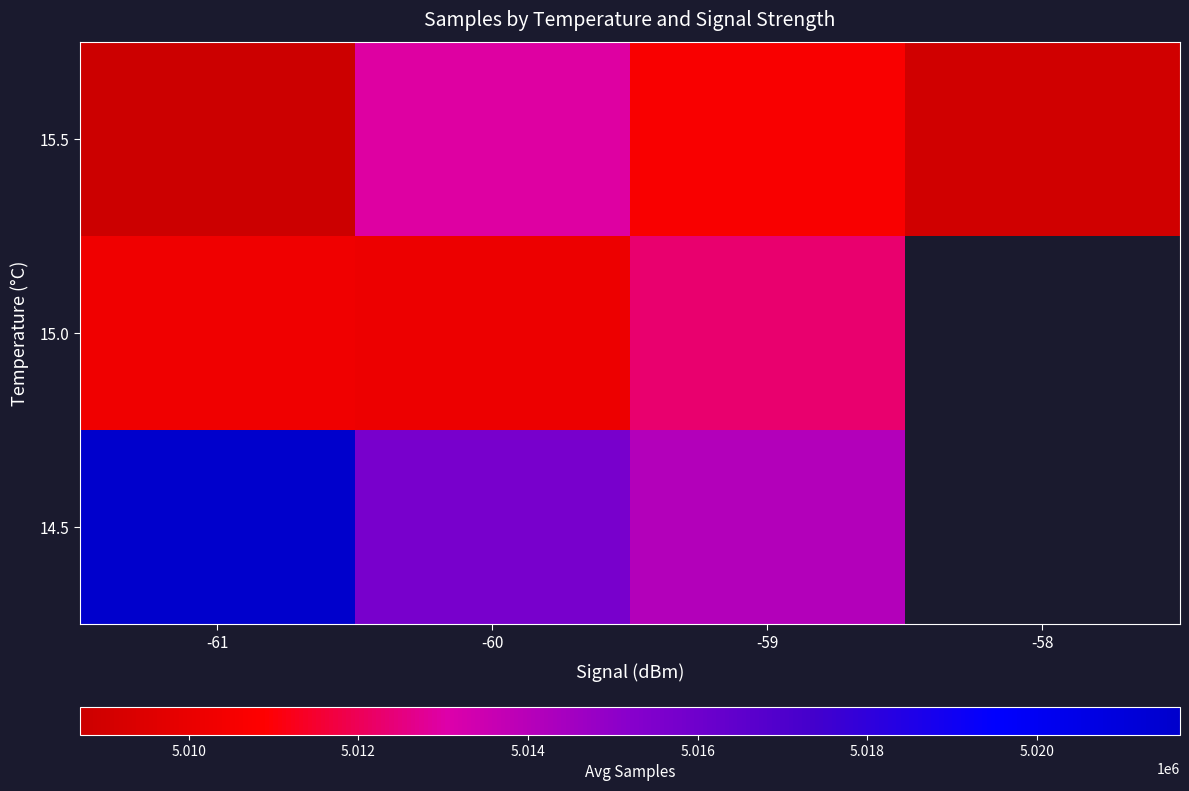

At how many categories does at least one series exceed 5009908?

3